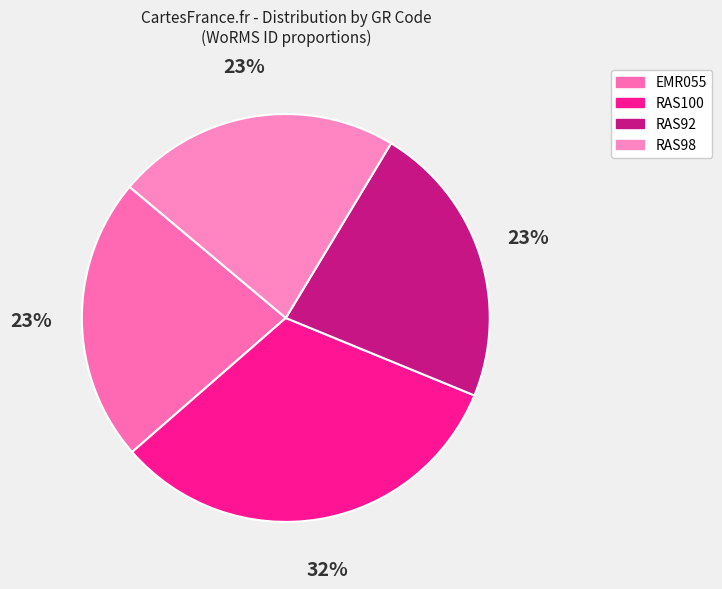

To the nearest percent, what is the average slice percentage?

25%